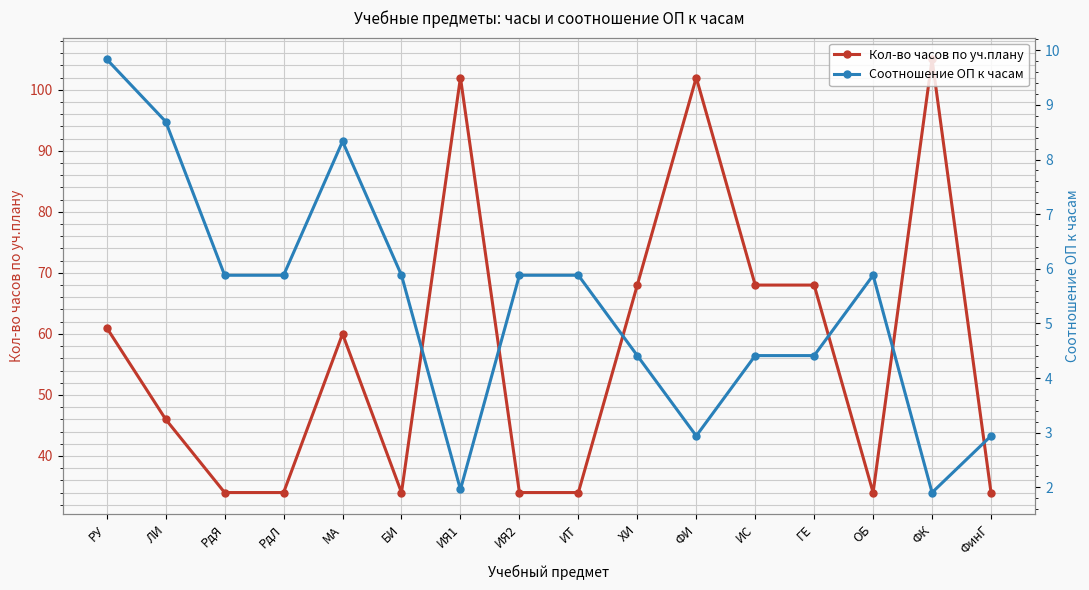

What is the maximum value shown in the chart?

105.0